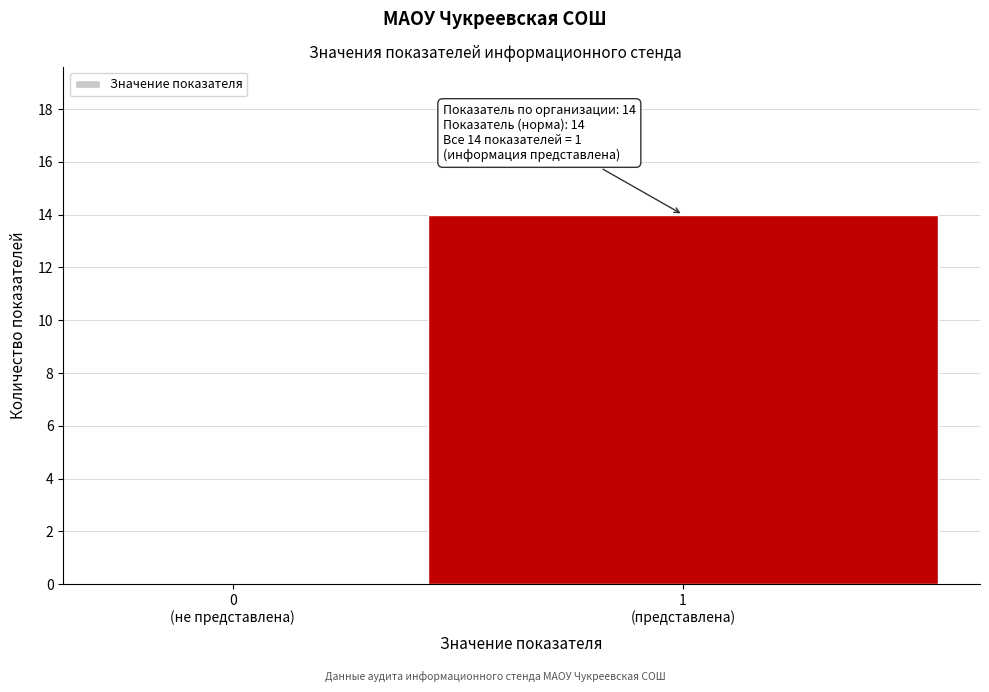

What is the greatest value displayed?

14